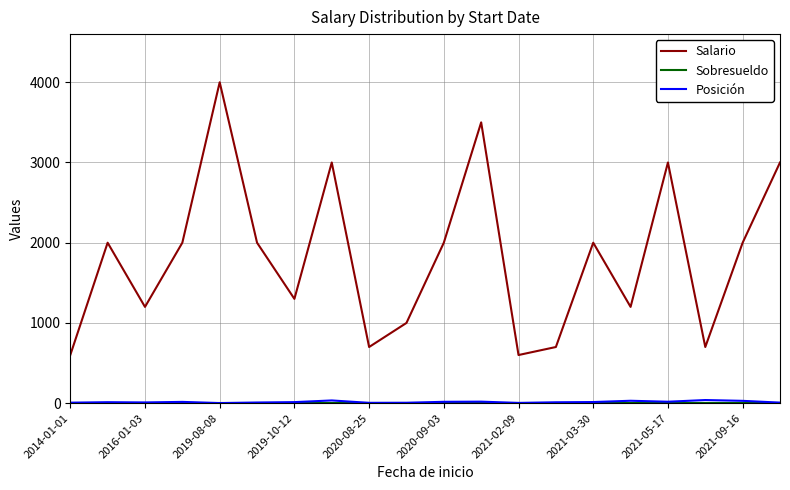

What is the maximum value shown in the chart?

4000